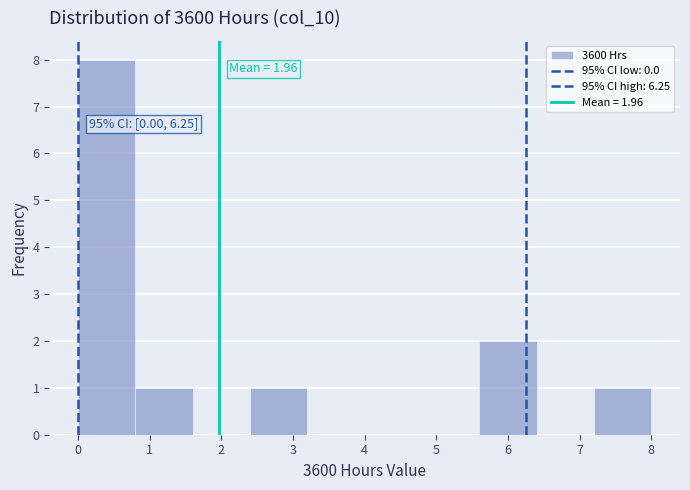

Which range on the x-axis has the tallest bar?

0.0 to 0.8